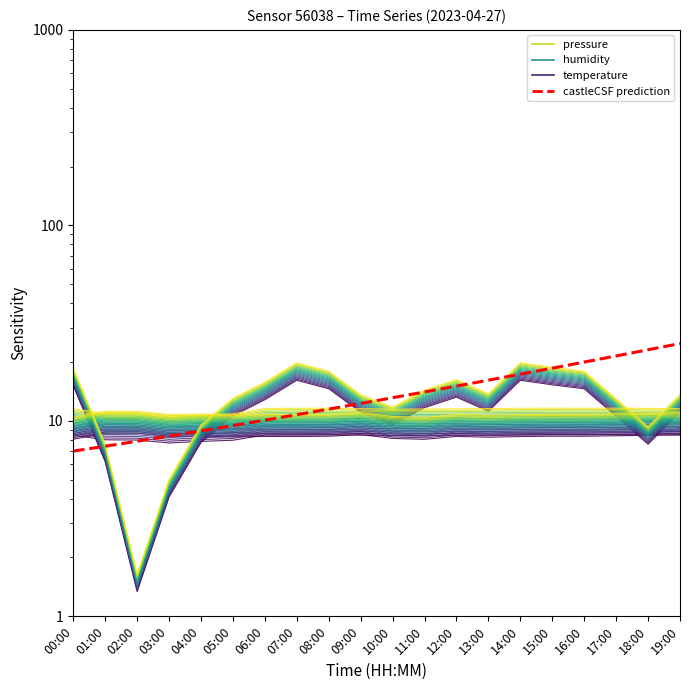

Is the value of humidity at 18:00 greater than the value of temperature at 14:00?

No